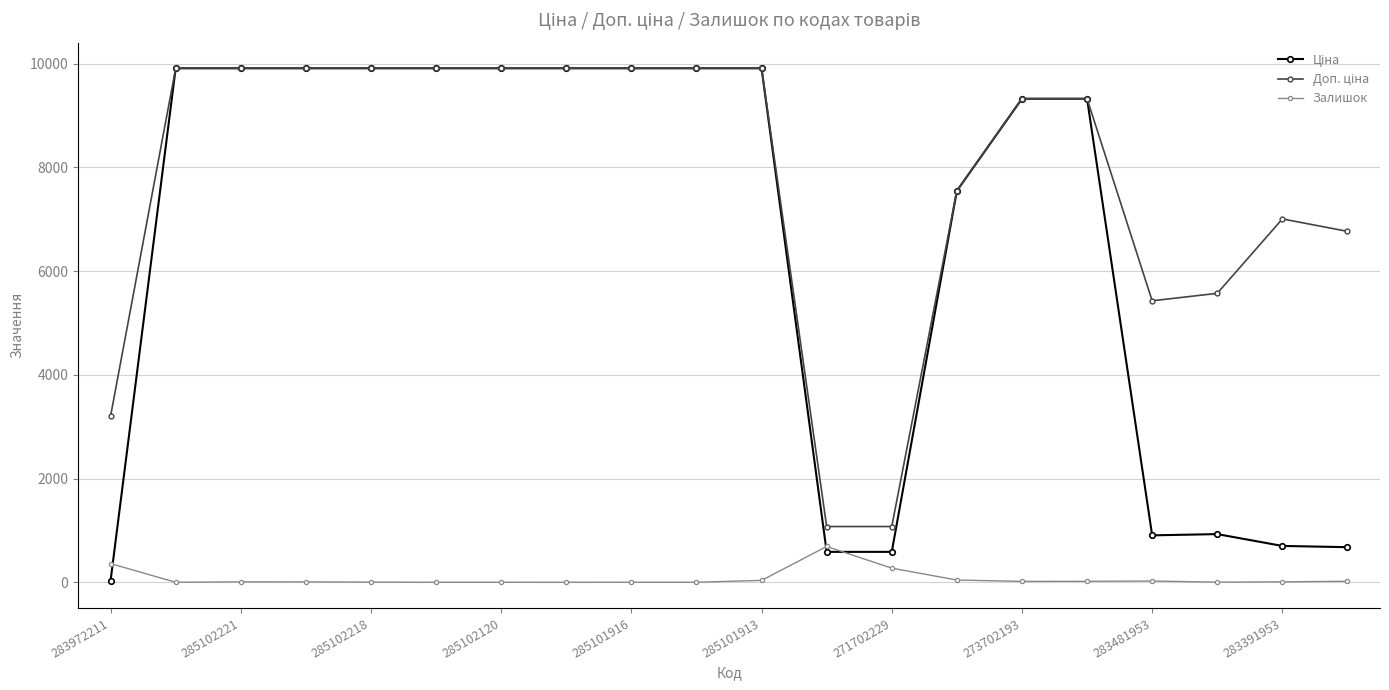

True or false: Залишок has more than 1 points higher than both neighbors.

True